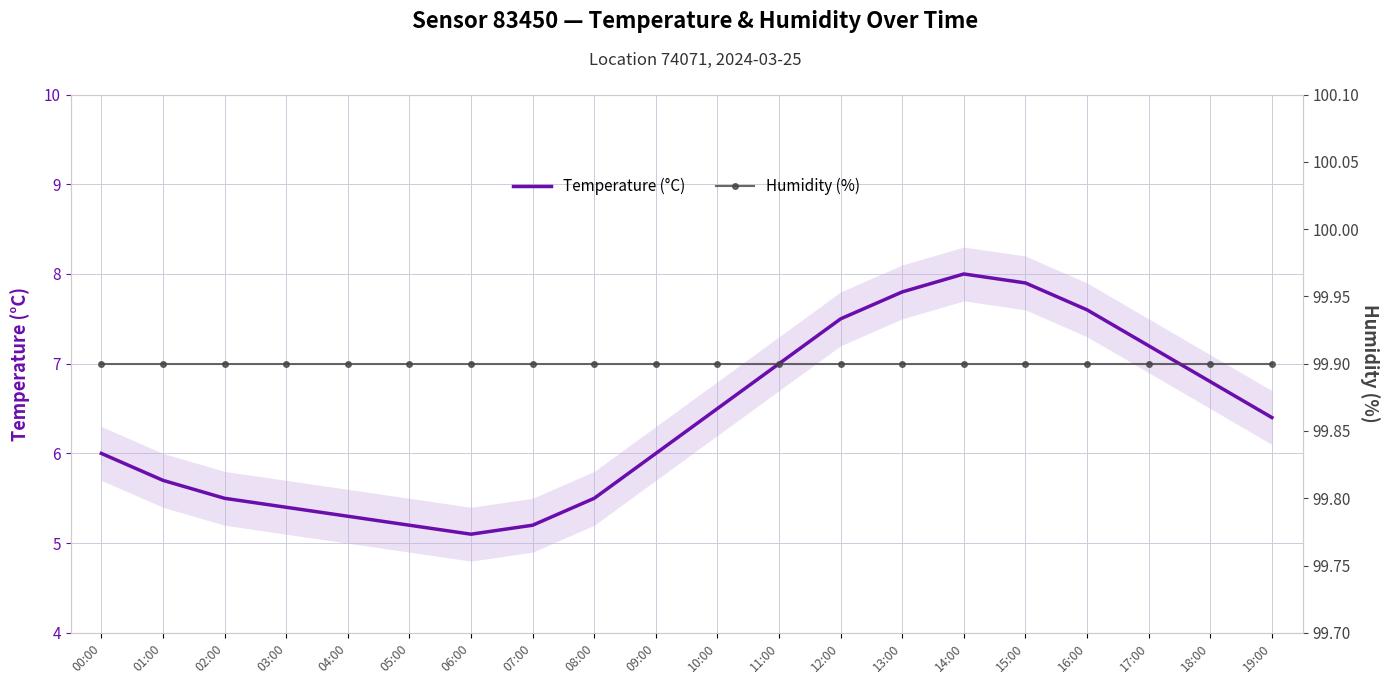

What are all the series names shown in the legend?

Temperature (°C), Humidity (%)